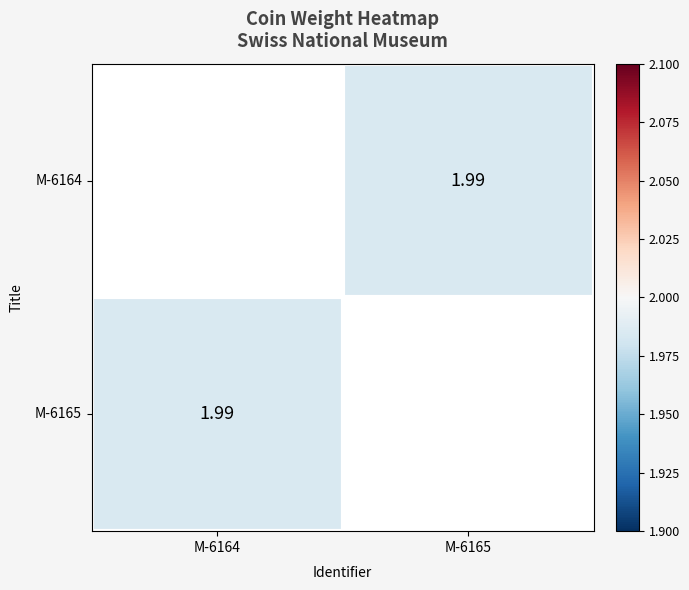

What is the average value of the M-6165 series?

2.0